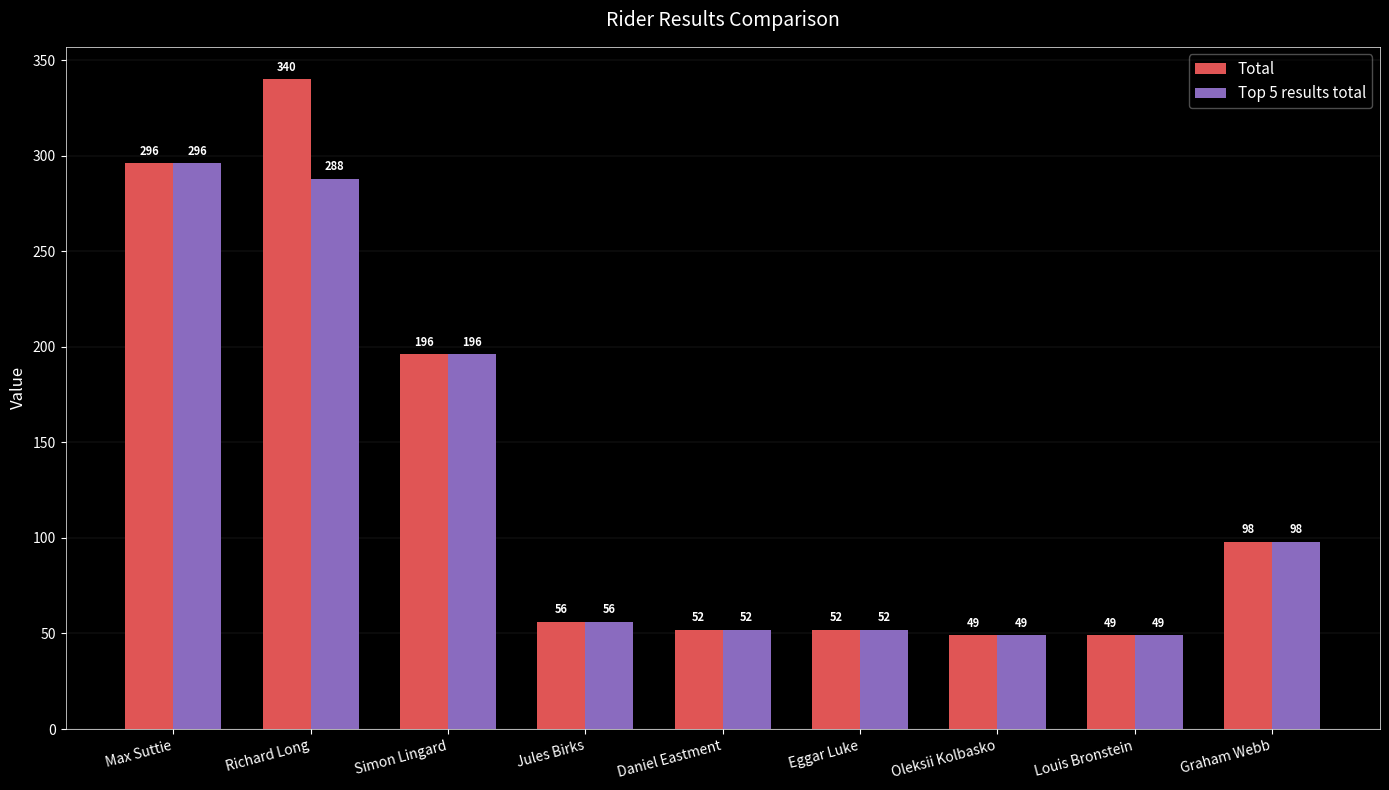

Reading left to right, list all the values displayed in this chart.

Total: 296	340	196	56	52	52	49	49	98
Top 5 results total: 296	288	196	56	52	52	49	49	98